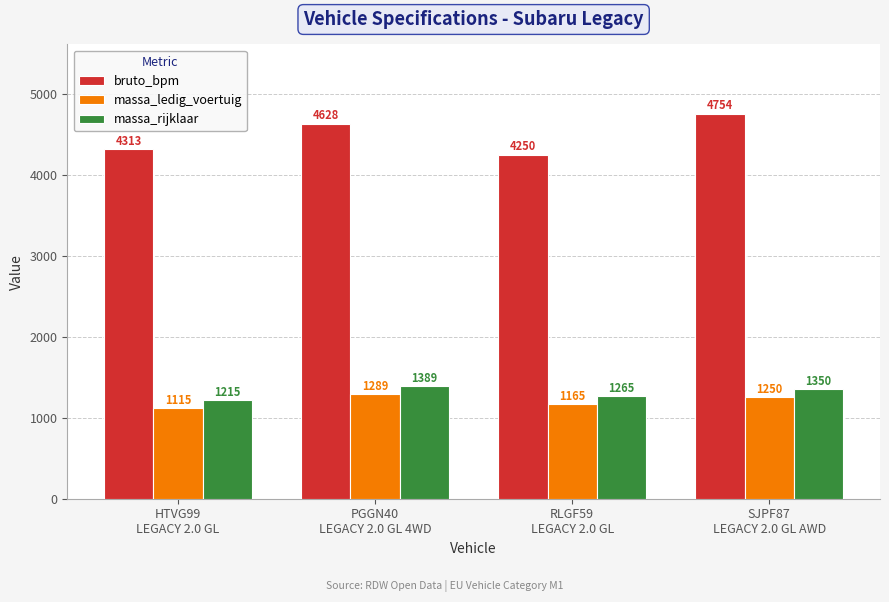

What is the difference between the massa_ledig_voertuig values at SJPF87
LEGACY 2.0 GL AWD and HTVG99
LEGACY 2.0 GL?

135